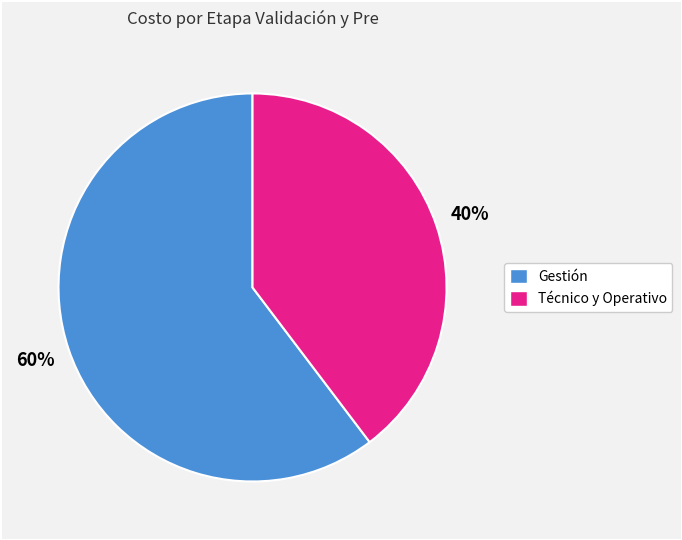

To the nearest percent, what is the average slice percentage?

50%